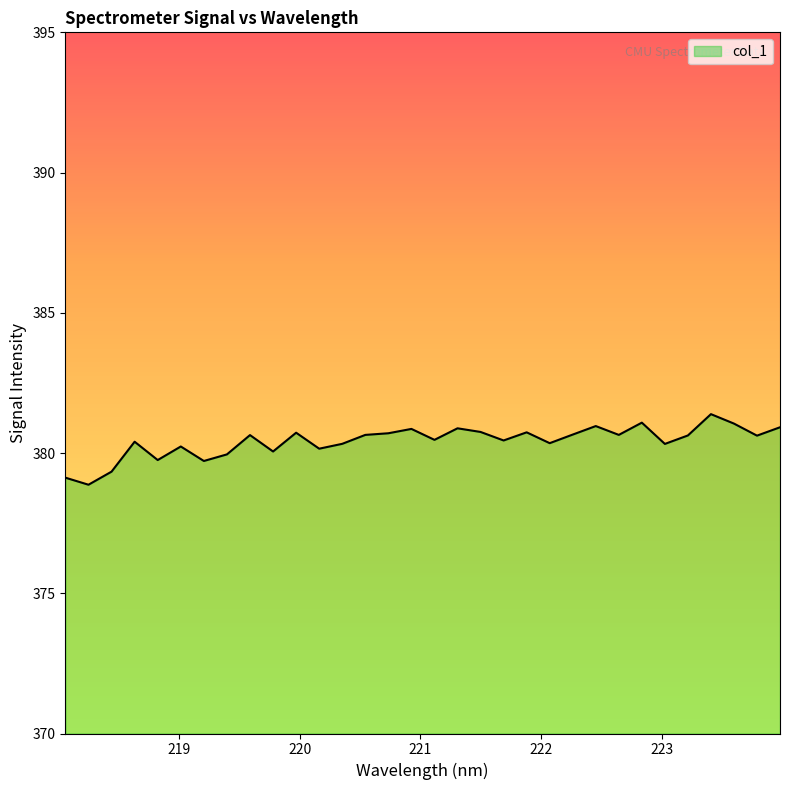

What is the minimum value shown in the chart?

378.9